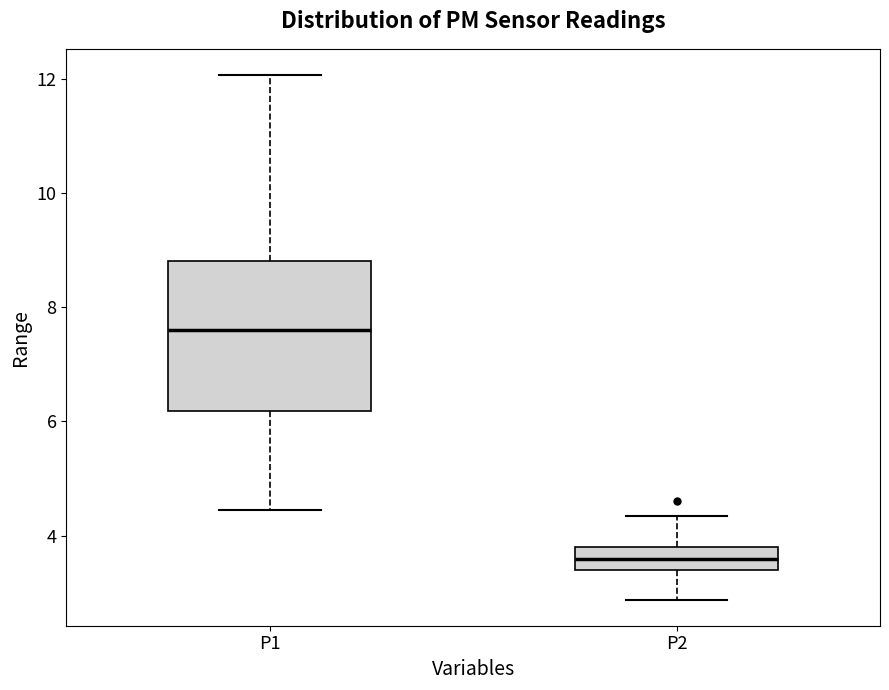

Comparing the boxes themselves (not the whiskers), which one is the tallest?

P1